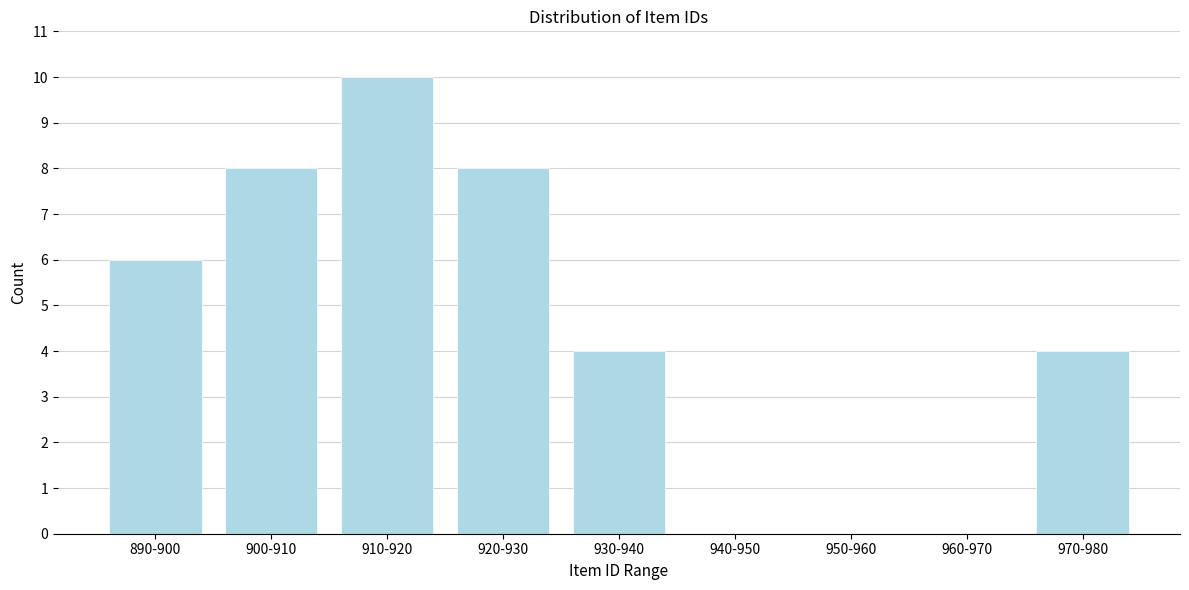

Reading left to right, transcribe all the data shown in this chart.

890-900=6	900-910=8	910-920=10	920-930=8	930-940=4	940-950=0	950-960=0	960-970=0	970-980=4